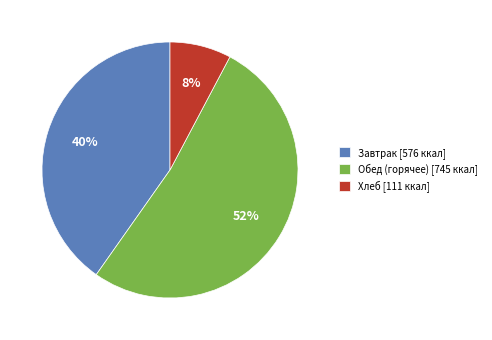

Do Завтрак [576 ккал] and Хлеб [111 ккал] together represent more than half of the pie?

No